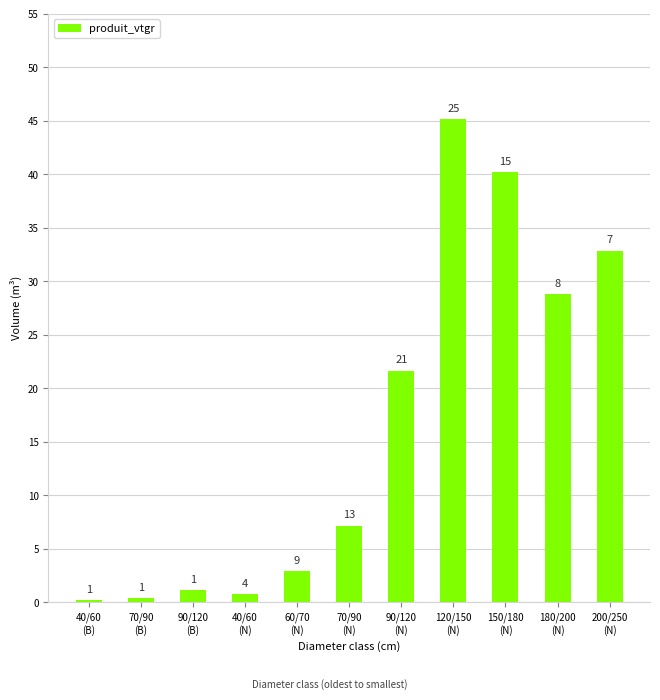

True or false: the data shows 4.1 at 60/70
(N).

False